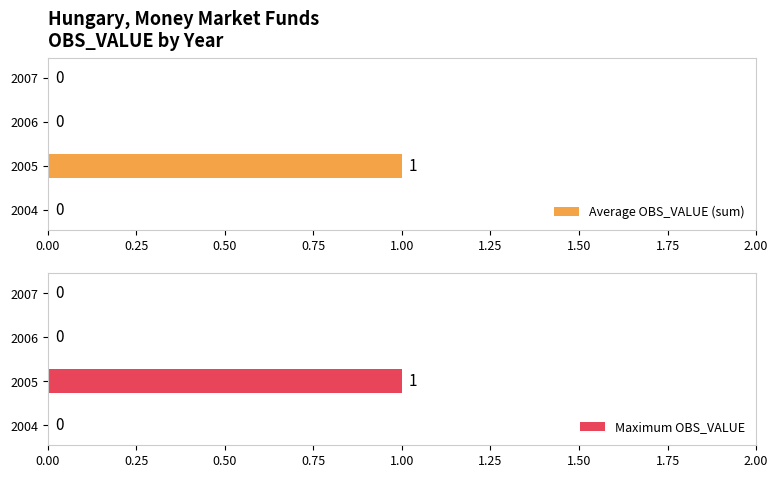

Which series has the largest total across all categories?

Average OBS_VALUE (sum)